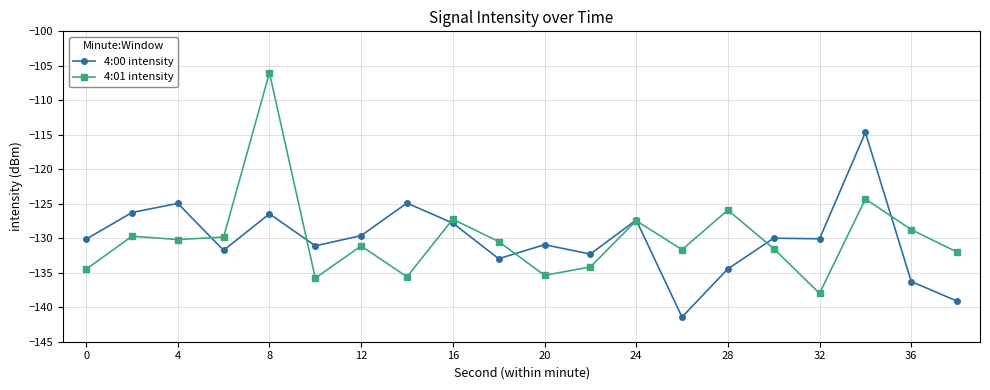

List the series in order of their peak value, highest first.

4:01 intensity, 4:00 intensity